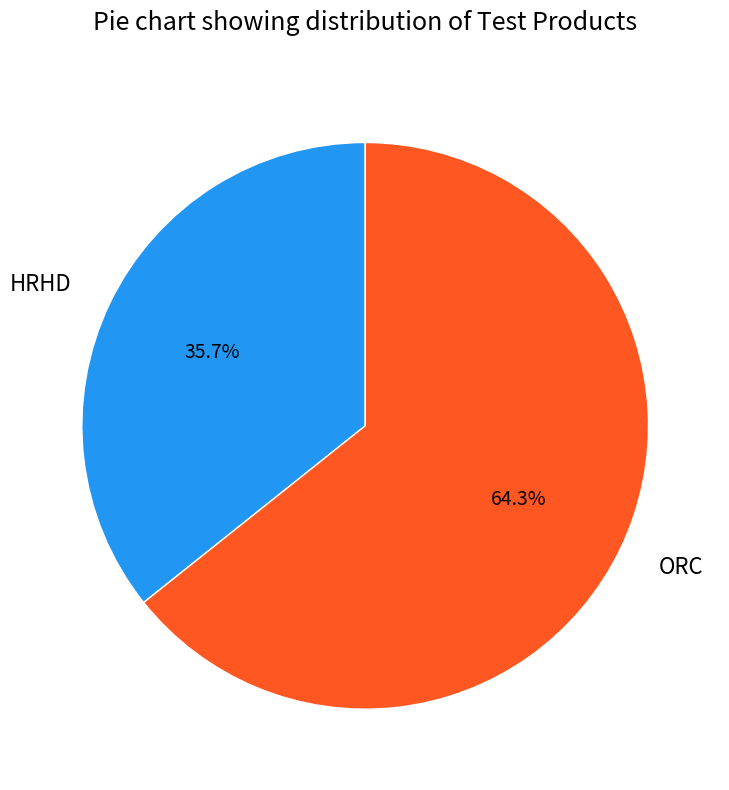

To the nearest percent, what is the difference between the ORC and HRHD slice percentages?

29%